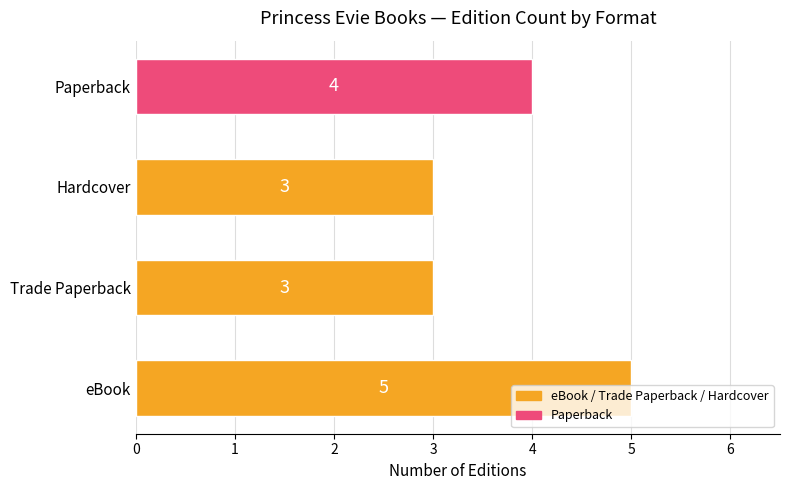

The chart shows a value of 2 at Paperback. True or false?

False